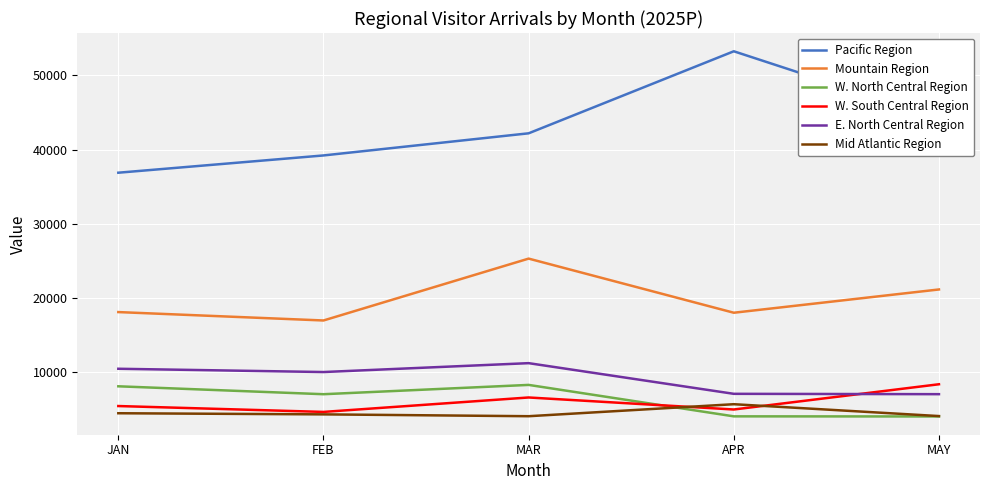

True or false: Mountain Region and Pacific Region intersect in this chart.

False